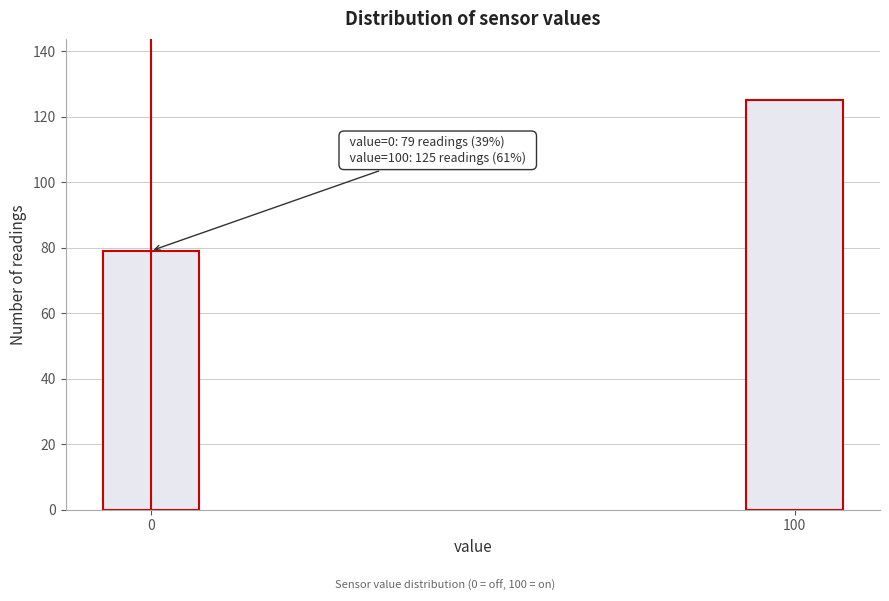

Reading left to right, what are all the values shown in this chart?

0=79	100=125